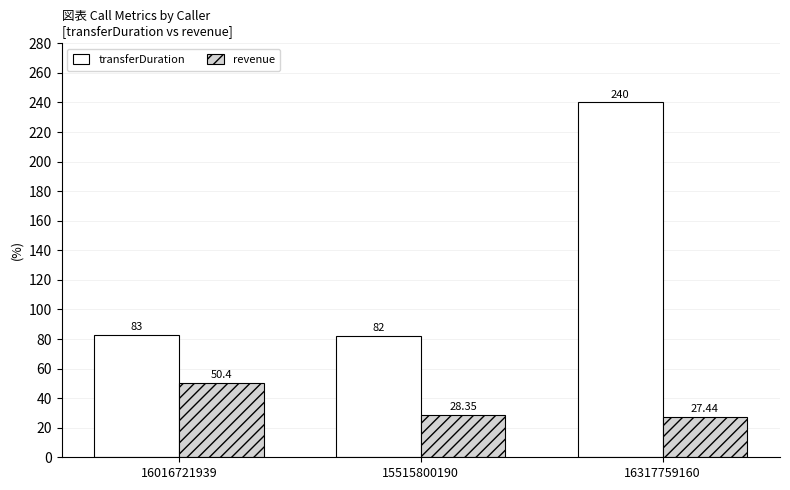

What is the approximate value of transferDuration at 16016721939?

83.0